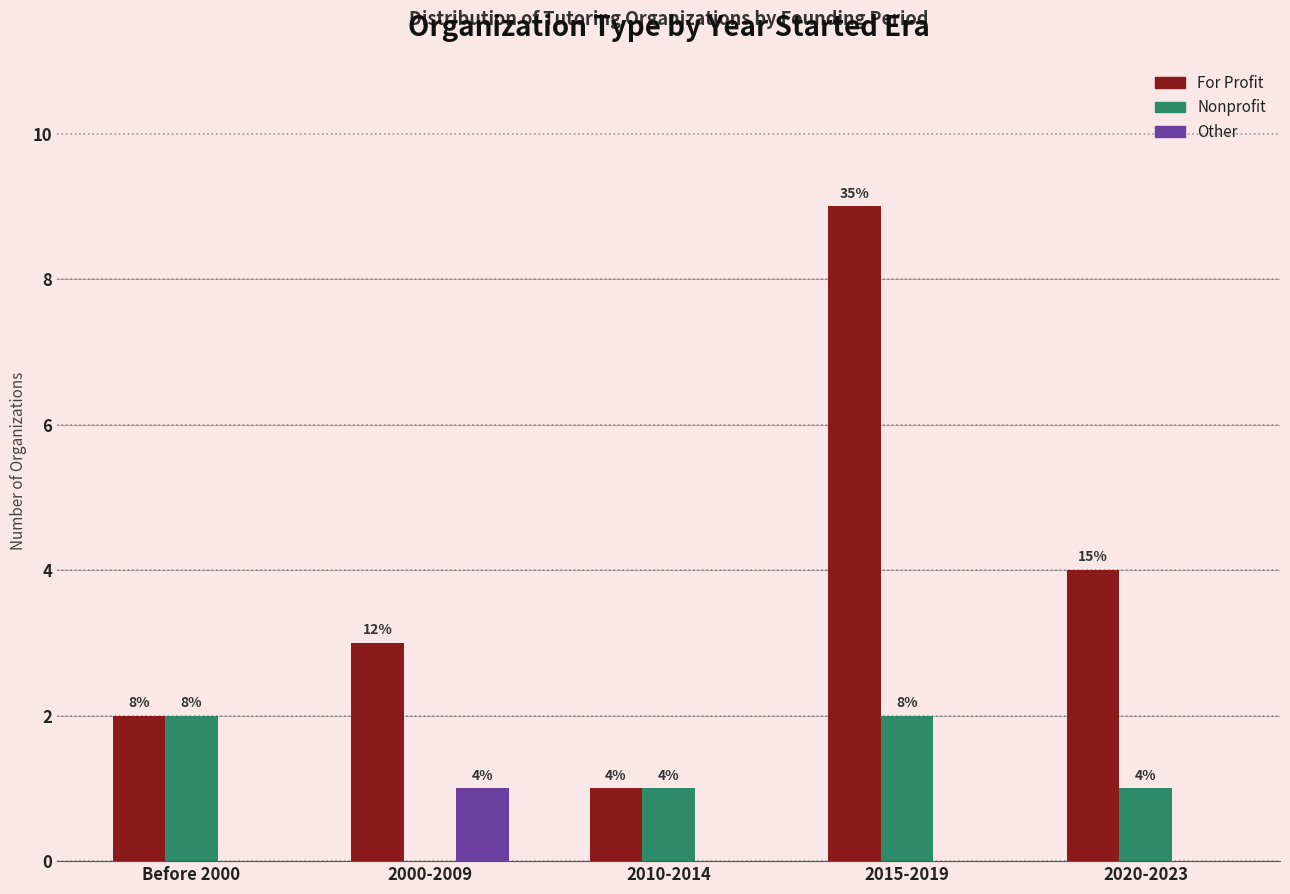

How many groups of bars are there?

5